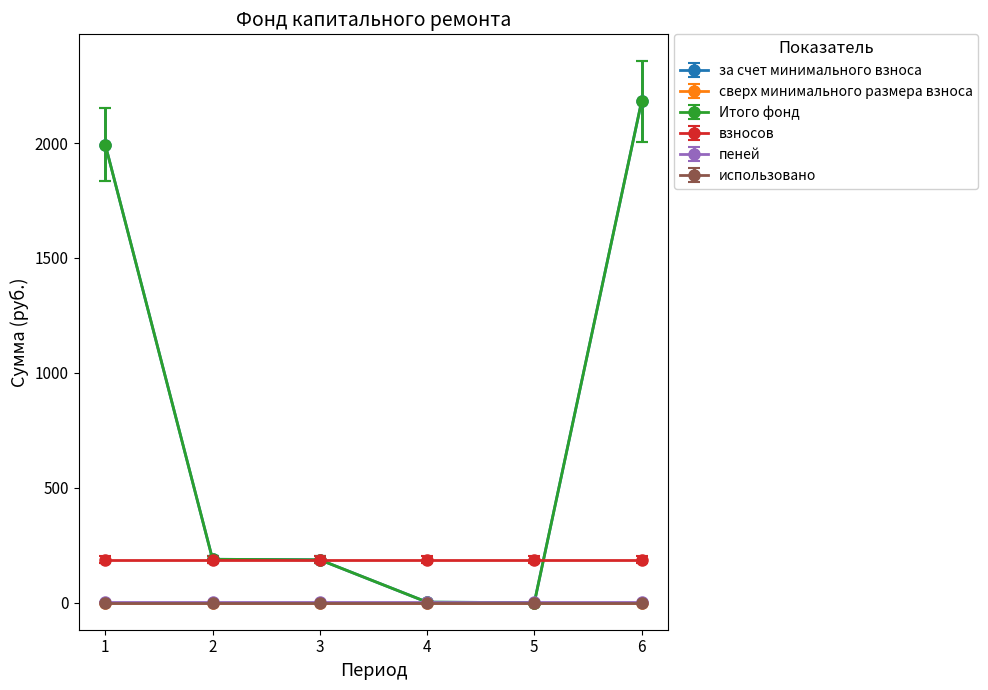

Does the chart have visible grid lines?

No